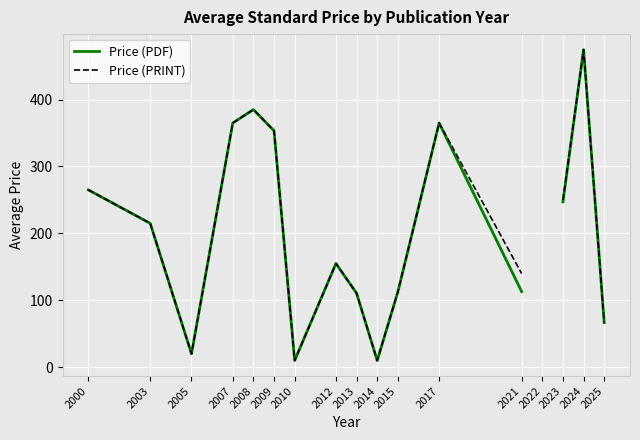

Rank the series by their maximum value, from lowest to highest.

Price (PDF), Price (PRINT)